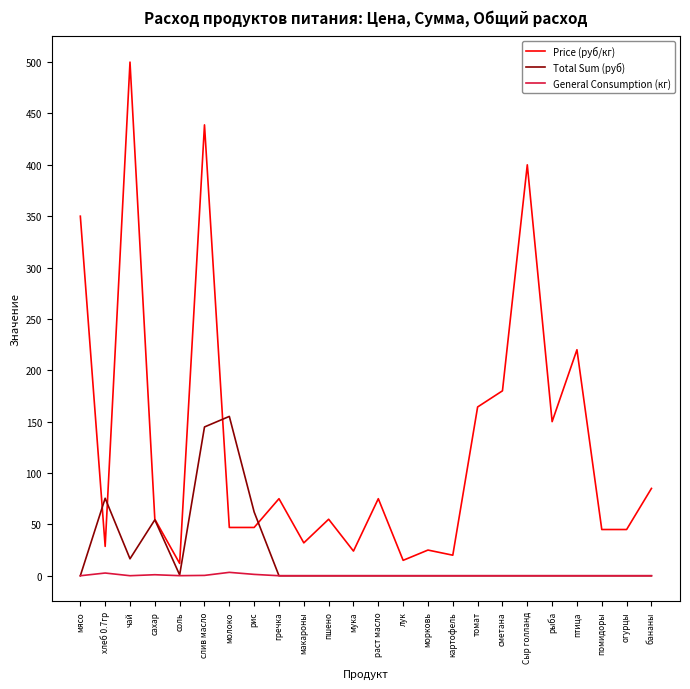

In Price (руб/кг), how many points are higher than both neighbors (excluding endpoints)?

8